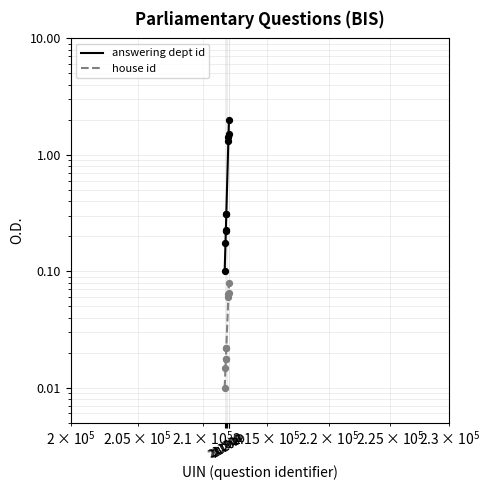

What are all the series names shown in the legend?

answering dept id, house id